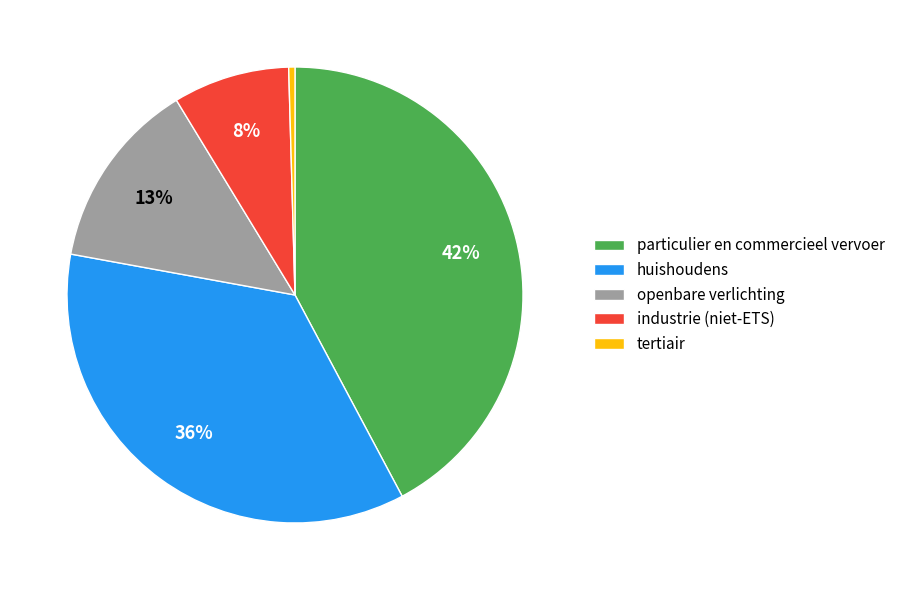

True or false: openbare verlichting accounts for 1% of the total.

False